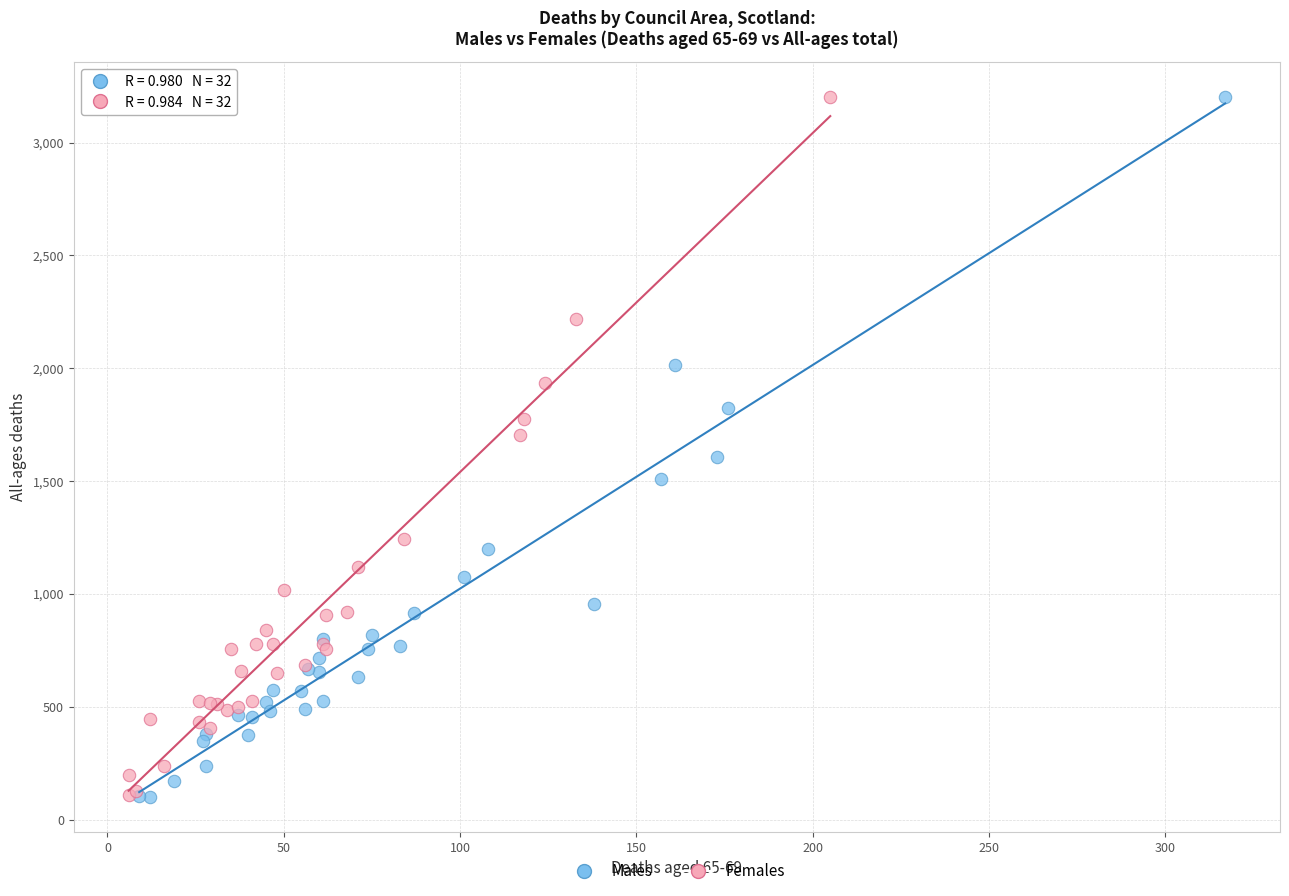

Which series has the widest spread of Y values?

Males